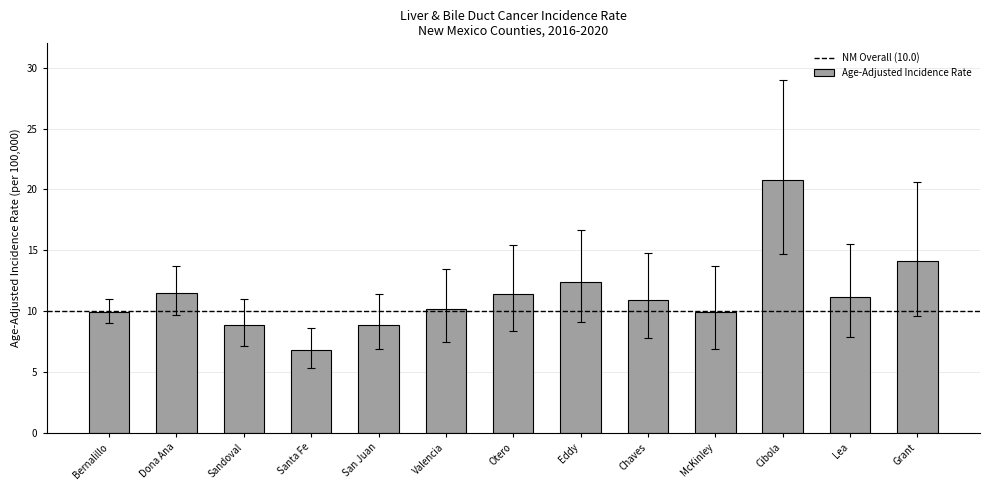

How many series are shown in this chart?

1